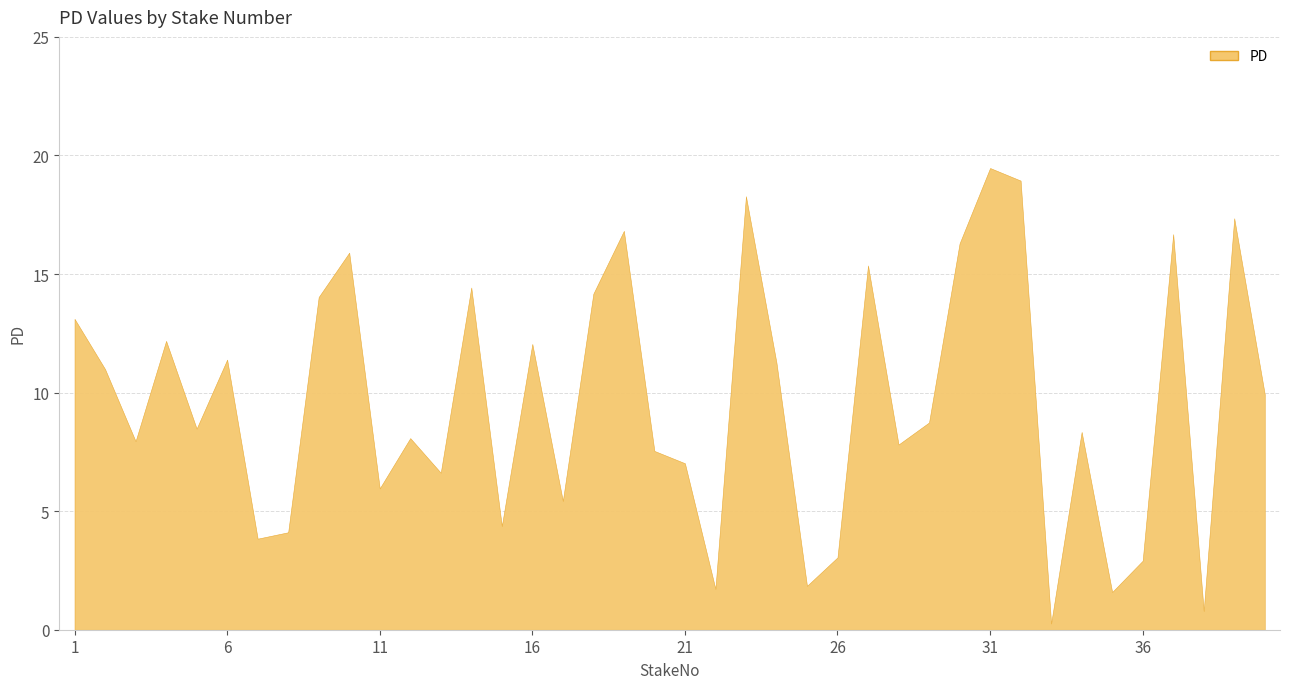

What is the difference between the values at 40 and 18?

4.2